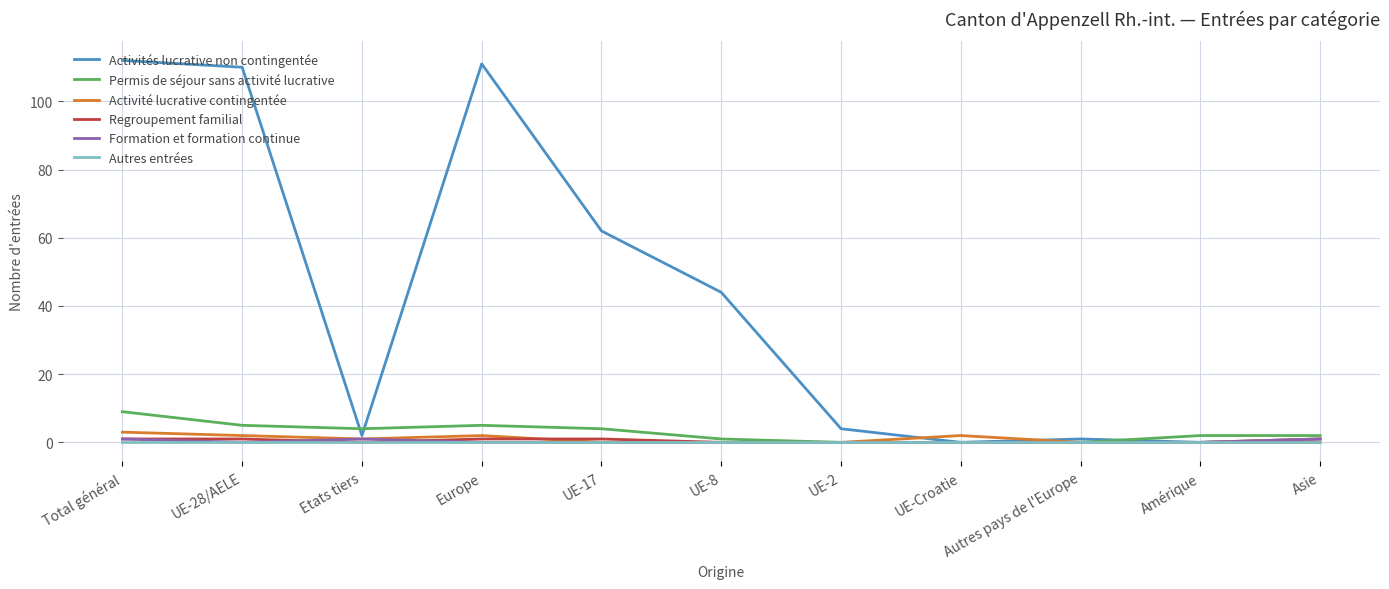

Count the number of categories in the chart.

11